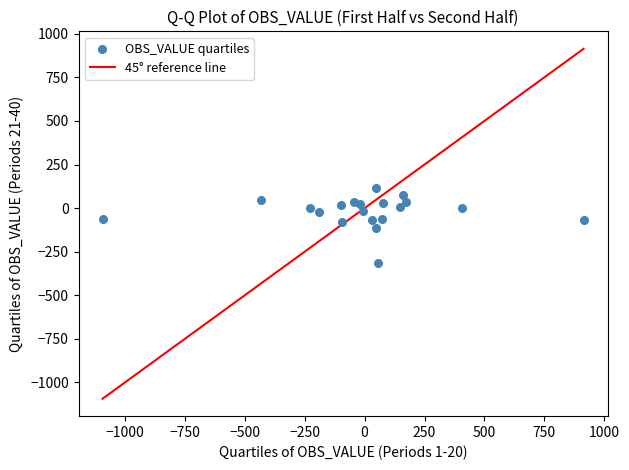

What is the range of X values (max minus min)?

2006.2